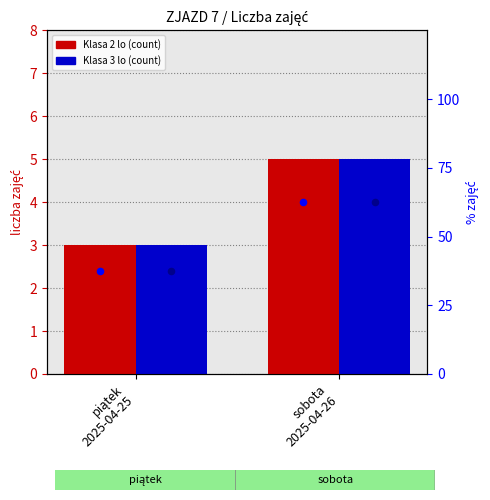

Which series has the largest total across all categories?

% Klasa 2 lo